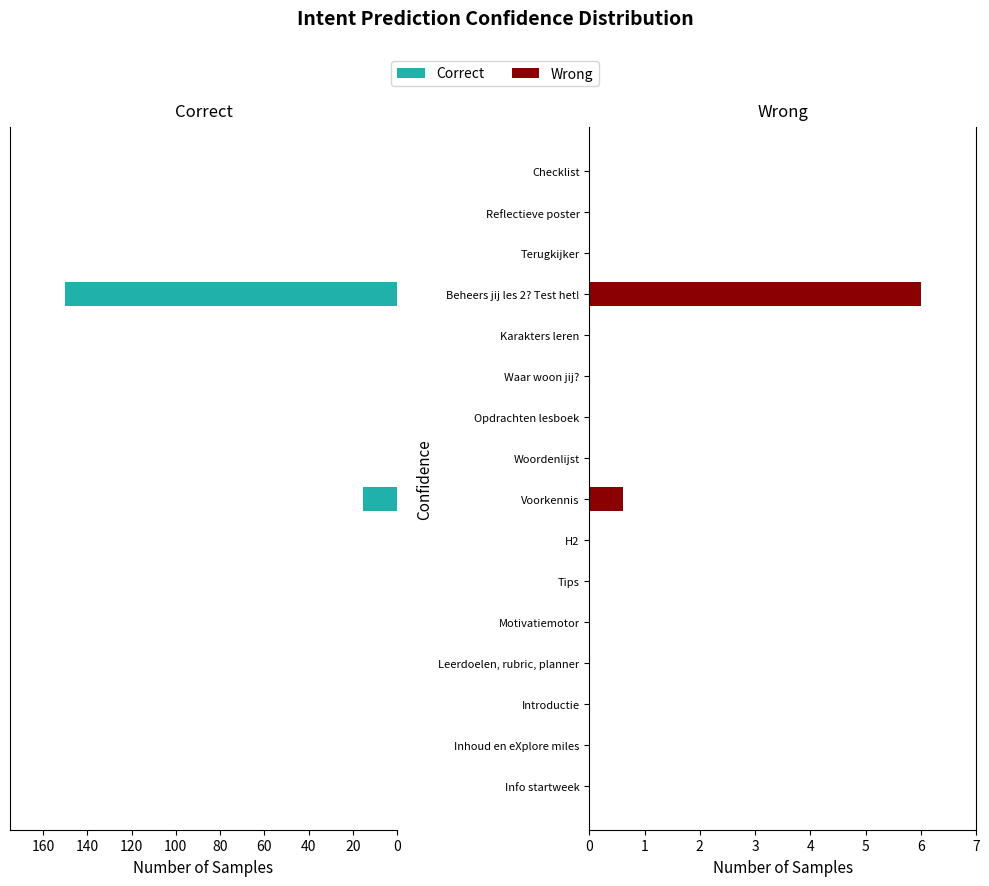

How many distinct data groups are displayed?

2